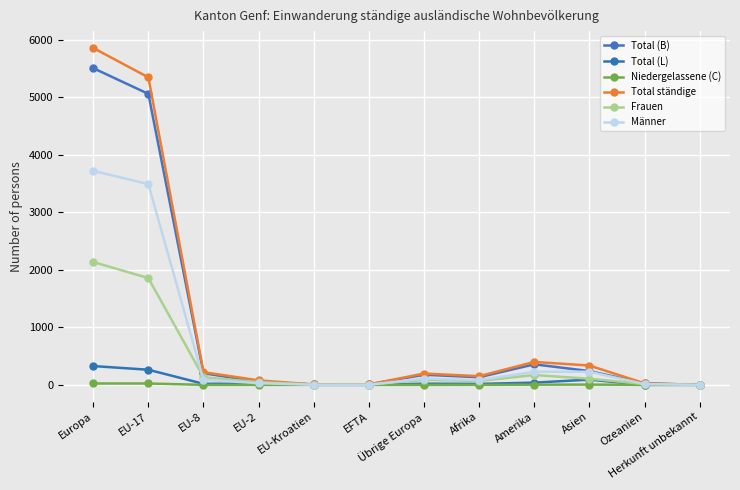

At which category is the sum across all series the highest?

Europa